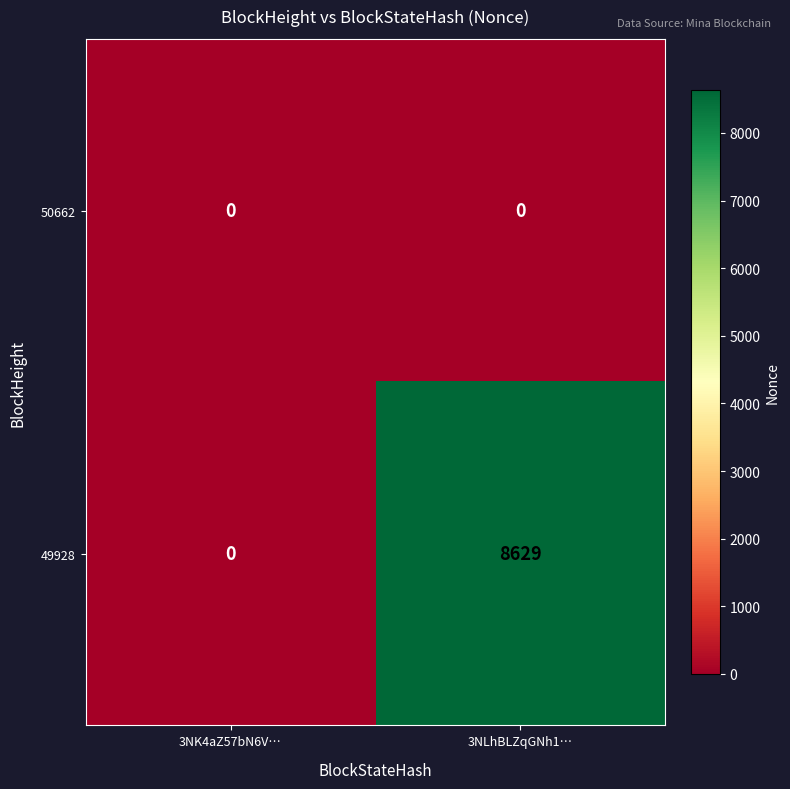

What is the spread (max minus min) of values at 3NLhBLZqGNh1…?

8629